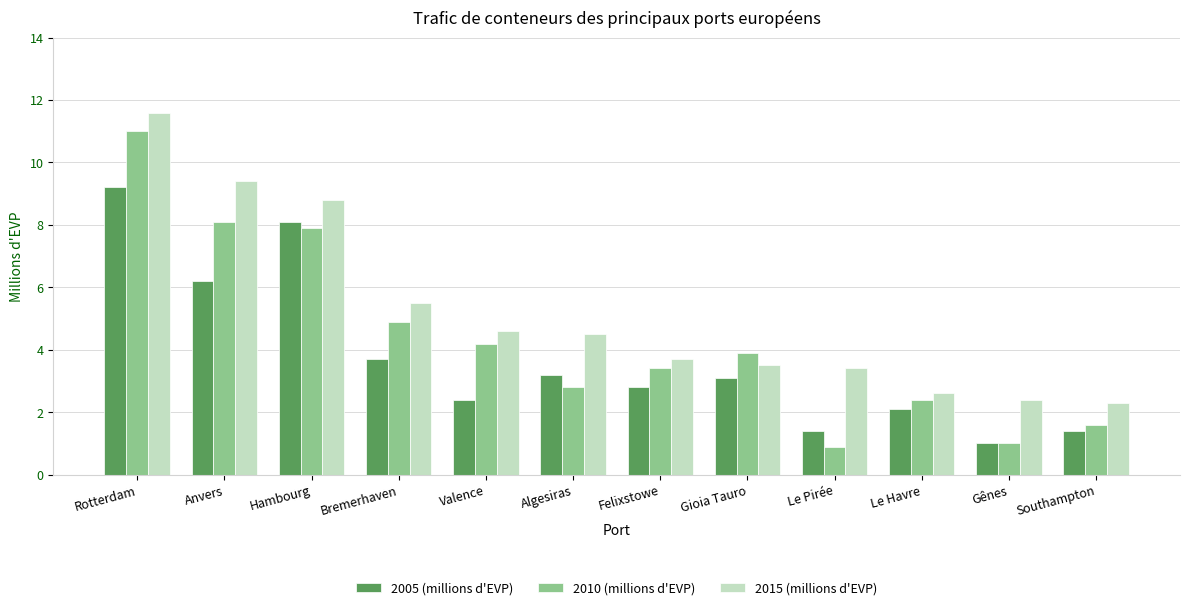

What is the total value across all series at Gênes?

4.4